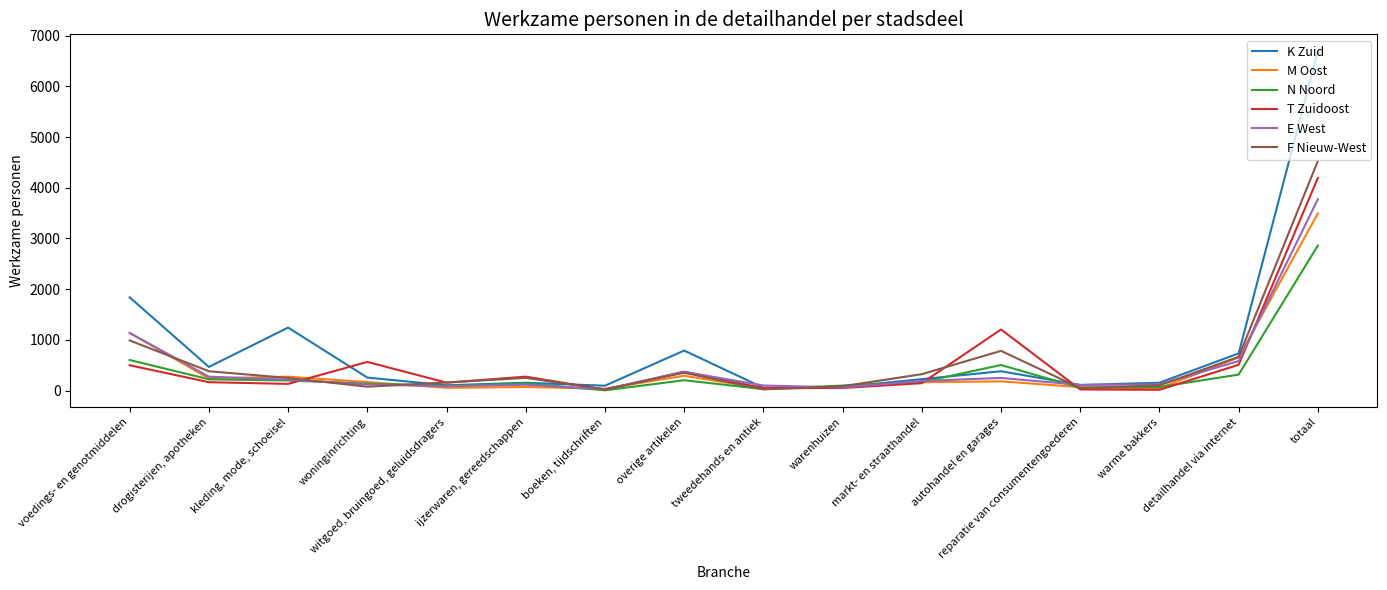

Which series has the widest spread of values?

K Zuid